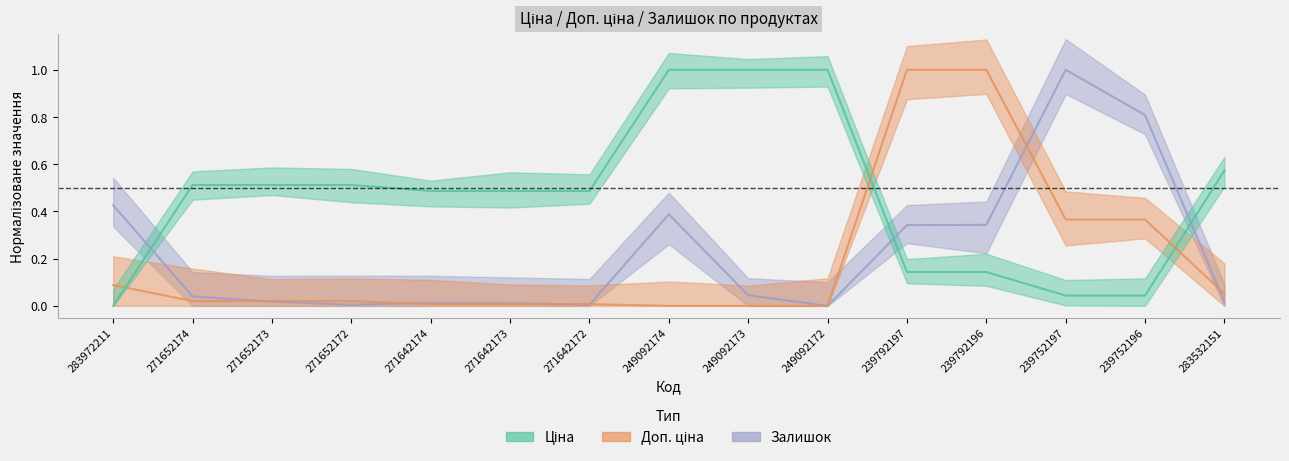

How many values in the Залишок series exceed 0?

14